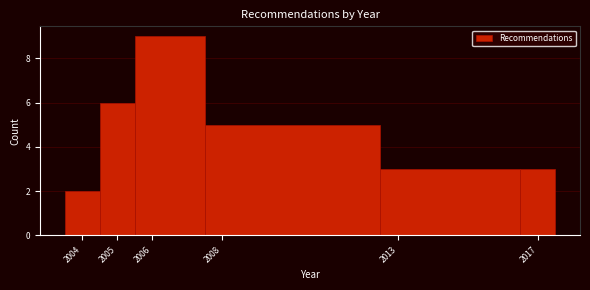

Reading left to right, transcribe this chart: for each bar, give the range it covers on the x-axis and its height. The values are not printed on the chart, so give them approximately, as read against the axis.

2003.5 to 2004.5: 2
2004.5 to 2005.5: 6
2005.5 to 2007.5: 9
2007.5 to 2012.5: 5
2012.5 to 2016.5: 3
2016.5 to 2017.5: 3